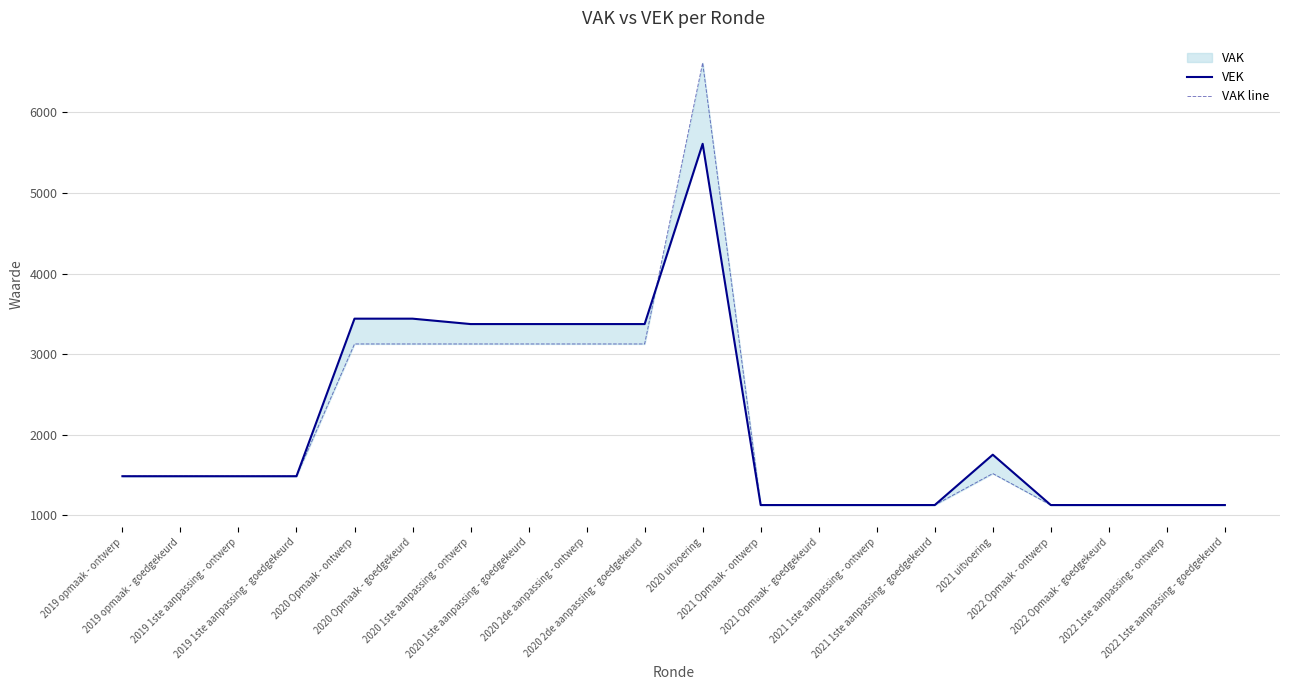

How many values in the VAK line series are below 1484?

8